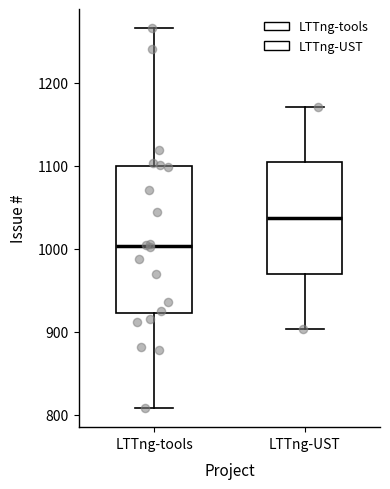

Which box has the lowest median line?

LTTng-tools